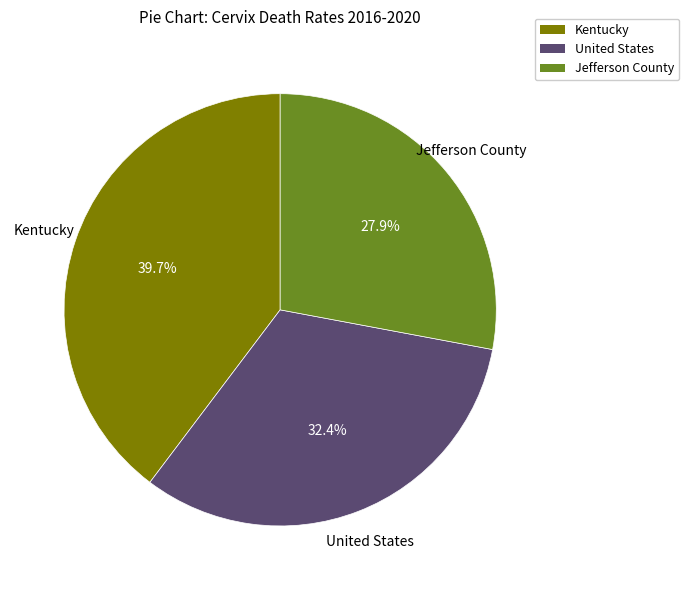

To the nearest percent, what is the difference between the largest and smallest slice percentages?

12%